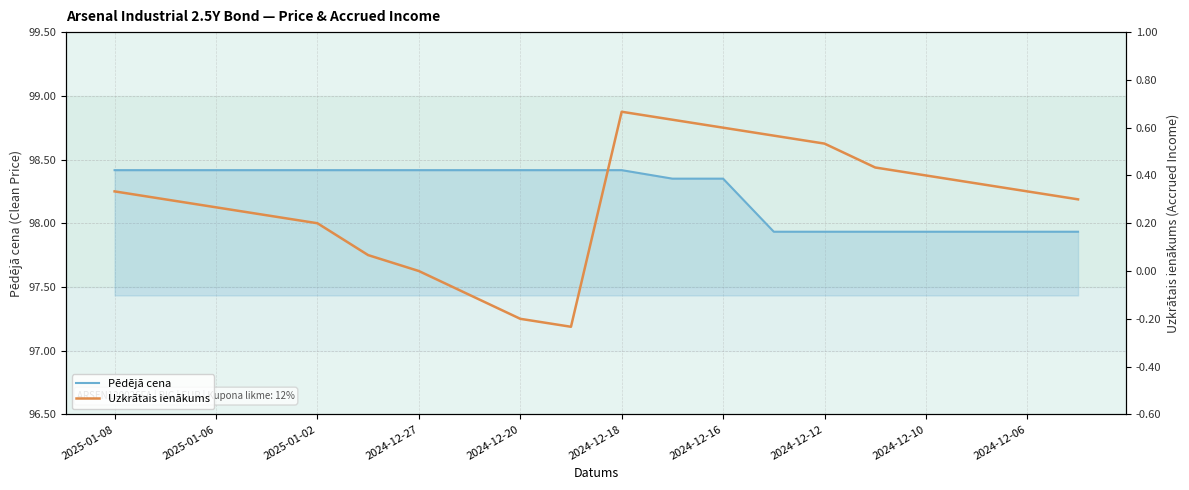

What is the total value across all series at 2024-12-20?

98.2